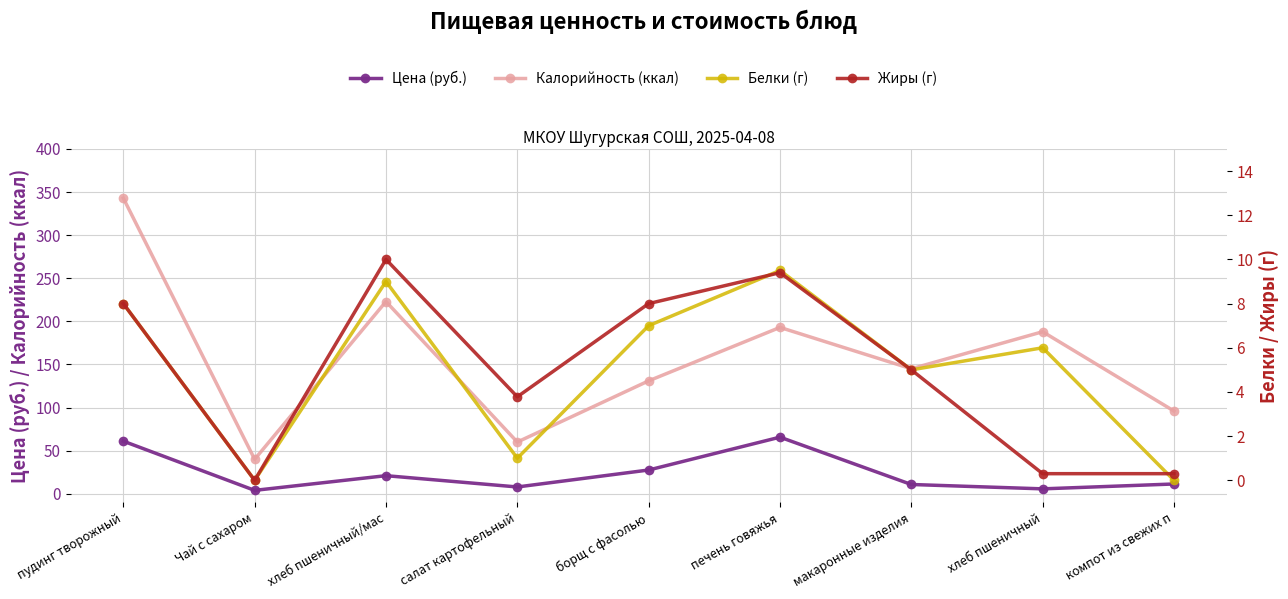

What is the difference between the maximum and minimum values in the Жиры (г) series?

10.0